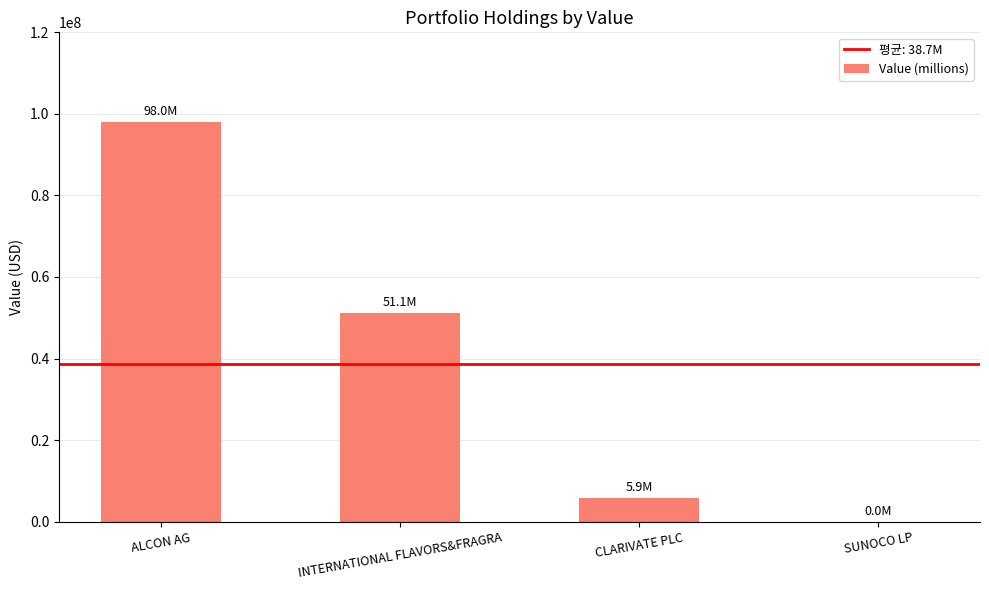

The chart shows a value of 97981000 at ALCON AG. True or false?

True